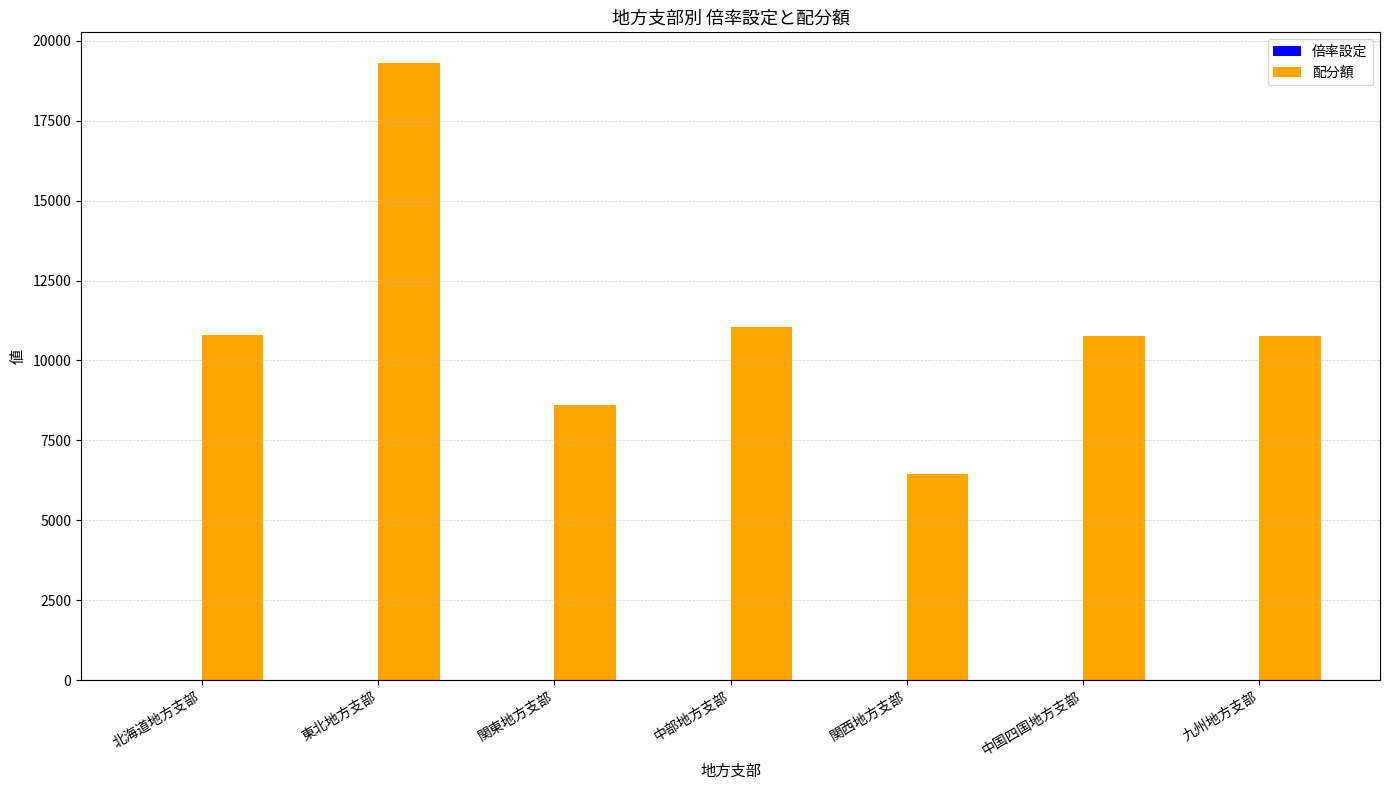

What is the average value of the 配分額 series?

11100.0